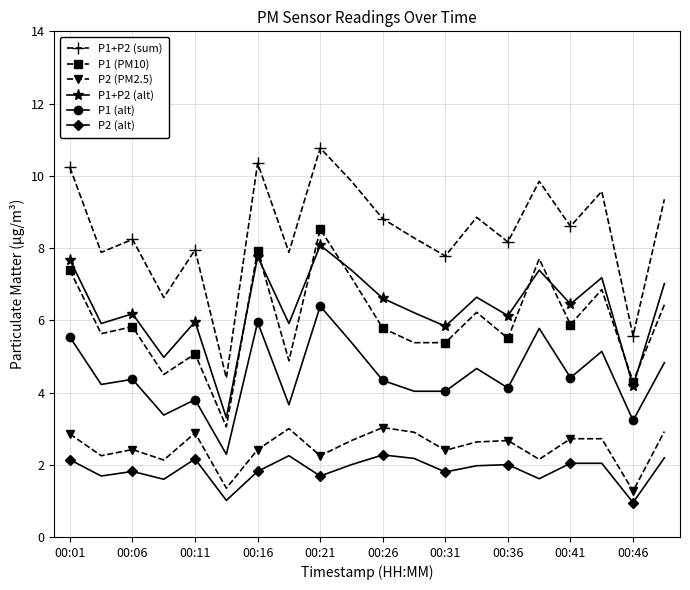

Which series has the largest total across all categories?

P1+P2 (sum)